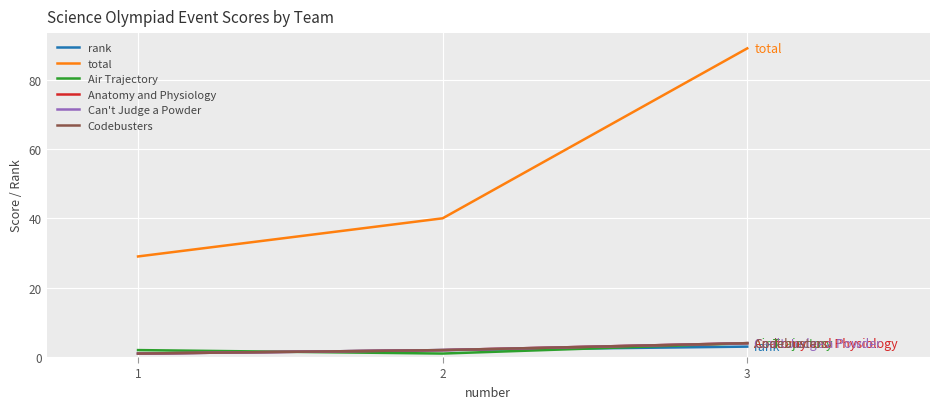

What is the difference between the highest and lowest values at 1?

28